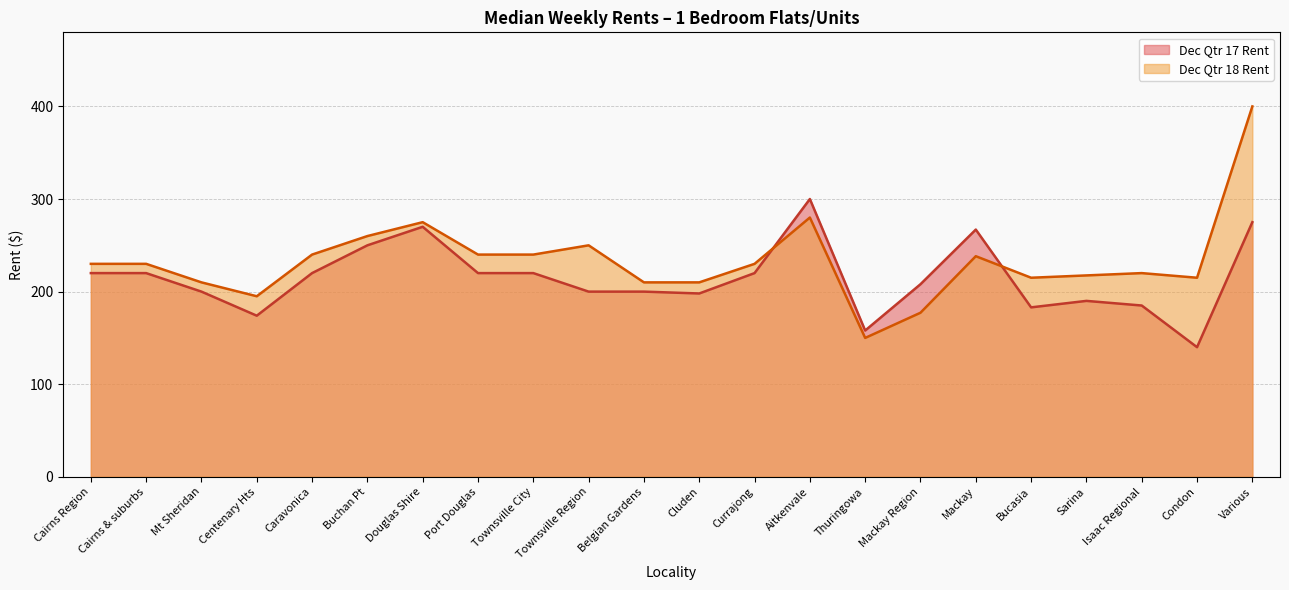

What is the difference between the maximum and minimum values in the Dec Qtr 17 Rent series?

160.0